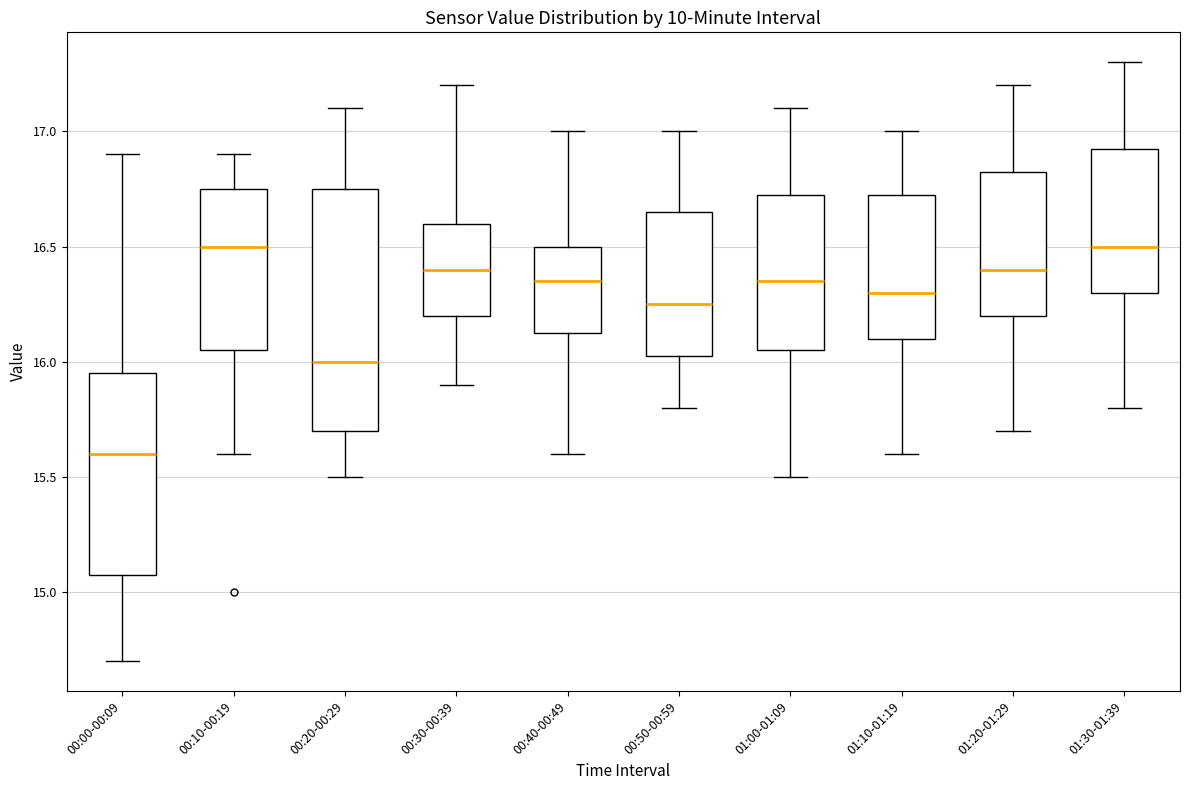

Where does the lower whisker of the box for 01:20-01:29 end on the y-axis? The values are not printed on the chart, so give them approximately, as read against the axis.

15.70